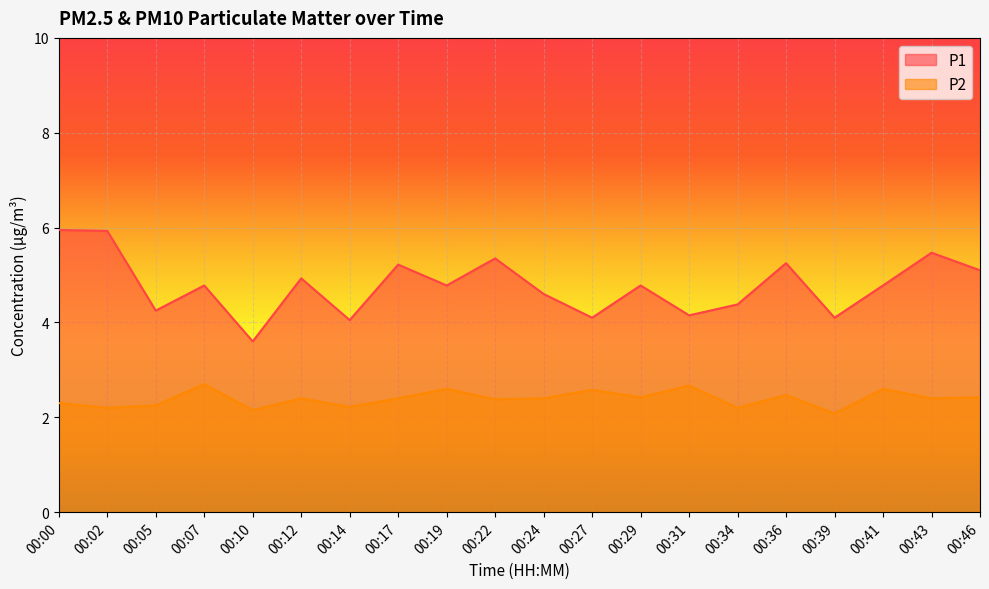

Rank the categories by P1 value from highest to lowest.

00:00, 00:02, 00:43, 00:22, 00:36, 00:17, 00:46, 00:12, 00:07, 00:19, 00:29, 00:41, 00:24, 00:34, 00:05, 00:31, 00:27, 00:39, 00:14, 00:10